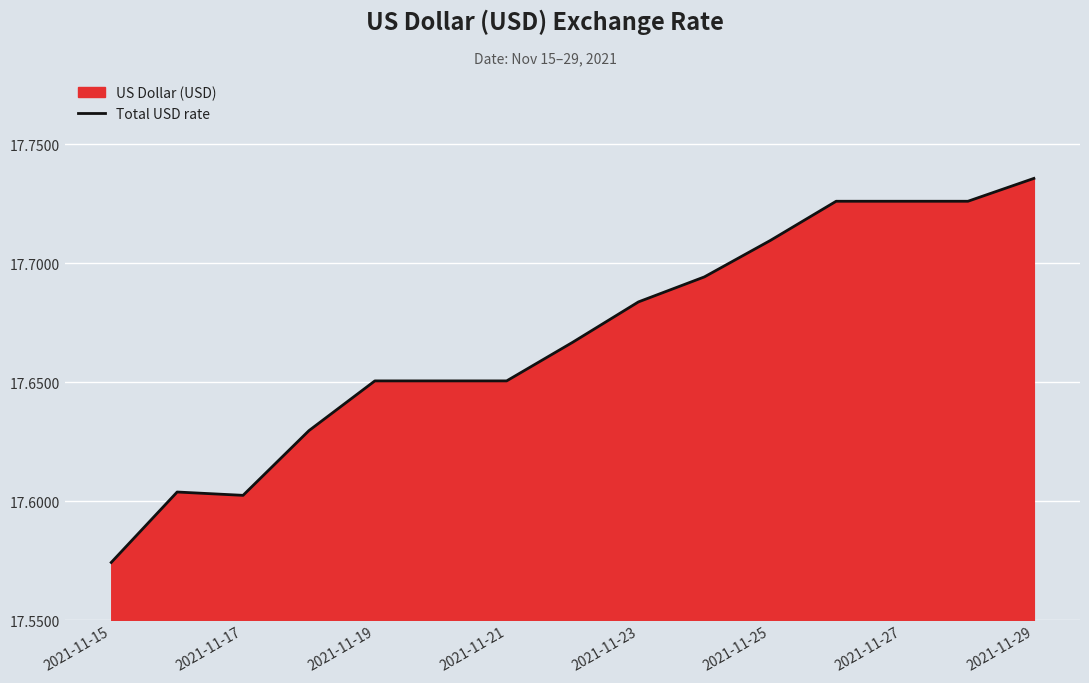

What is the greatest value displayed?

17.7